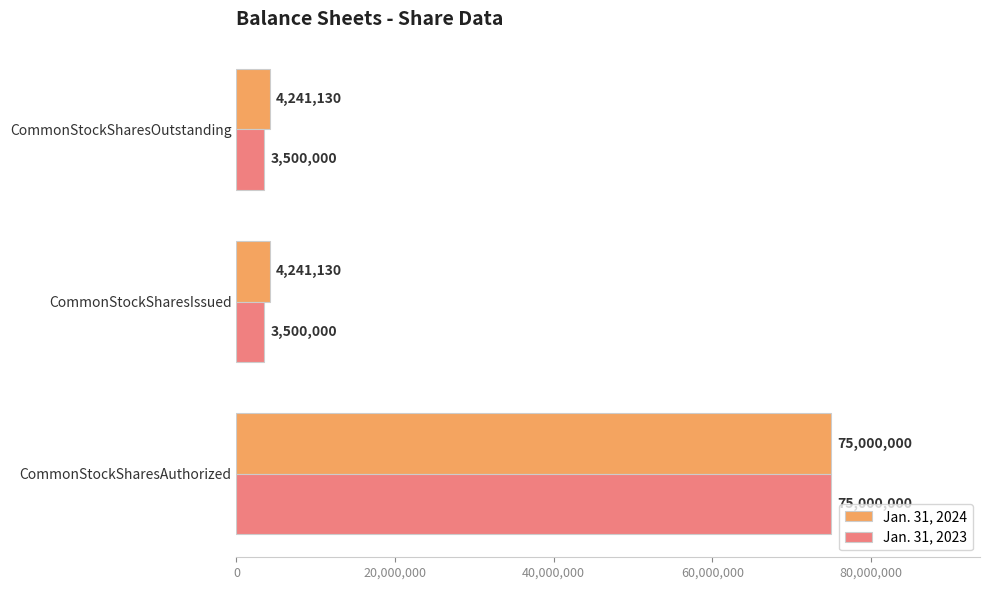

What is the maximum value for Jan. 31, 2023?

75000000